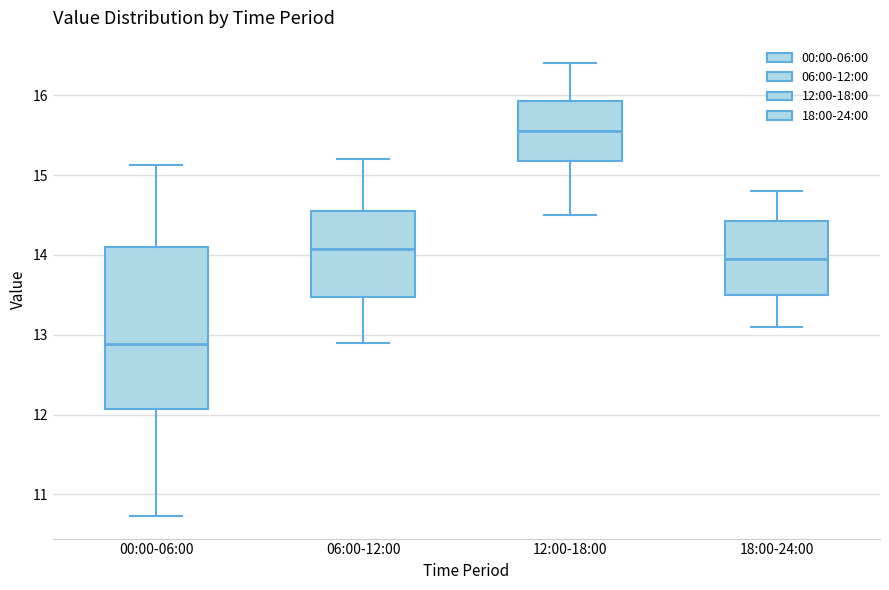

Which box has the lowest median line?

00:00-06:00